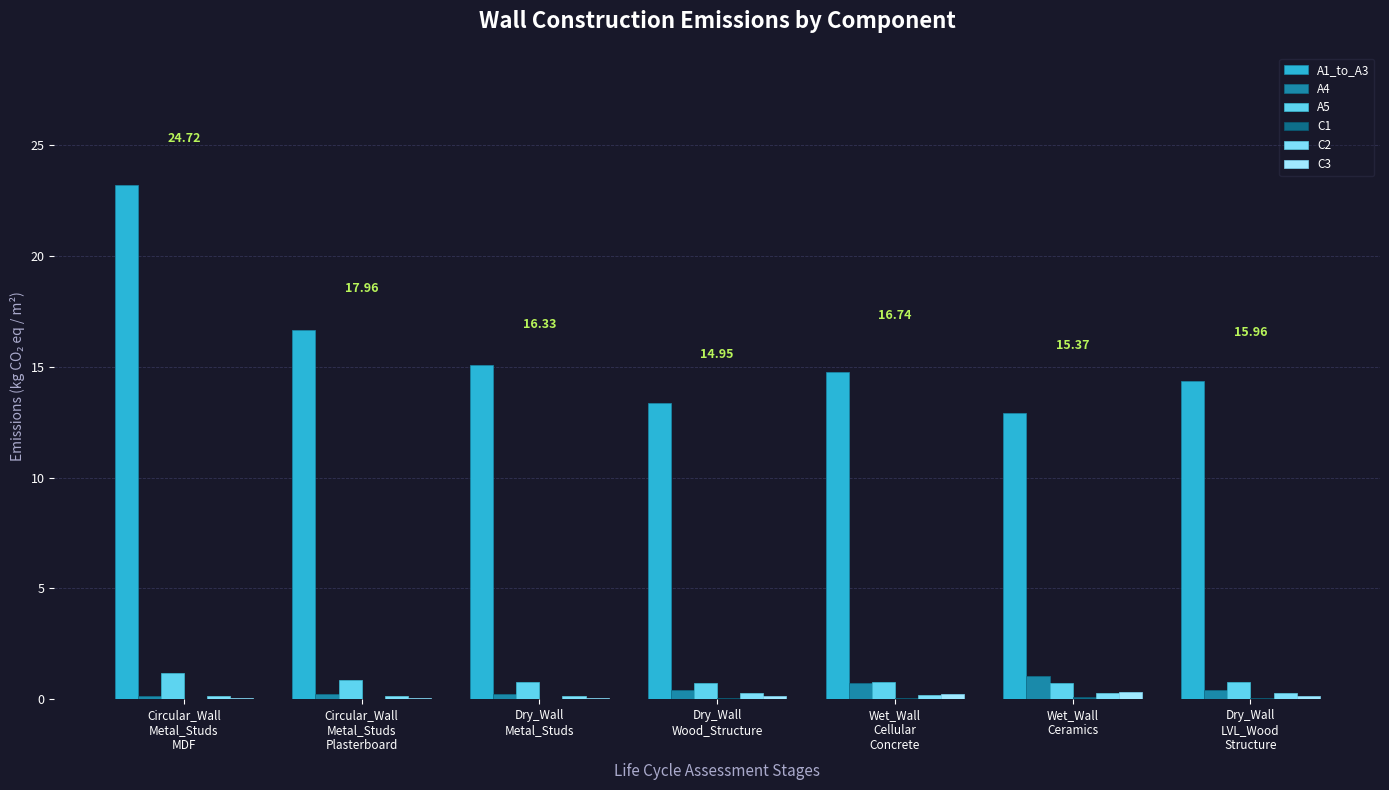

How many groups of bars are there?

7